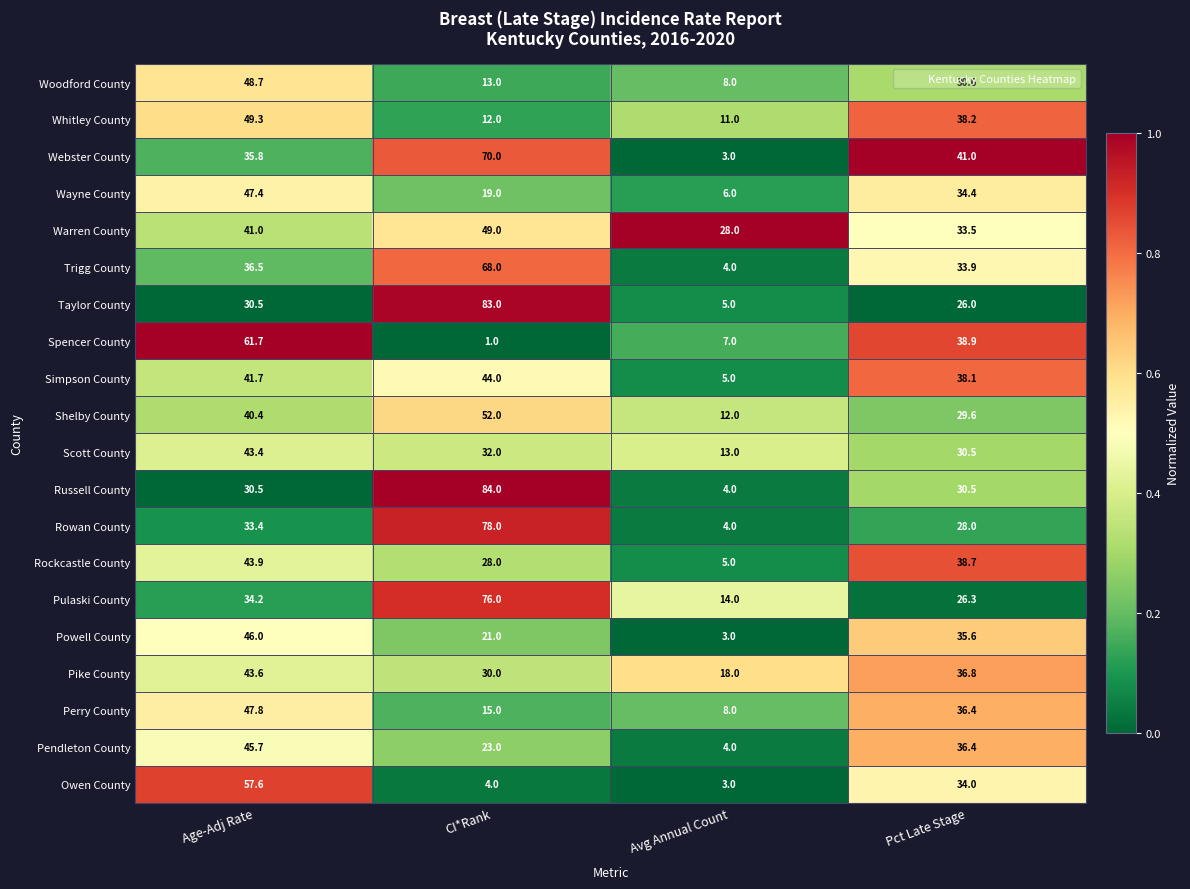

Is it true that Wayne County equals 47.4 at Age-Adj Rate?

True